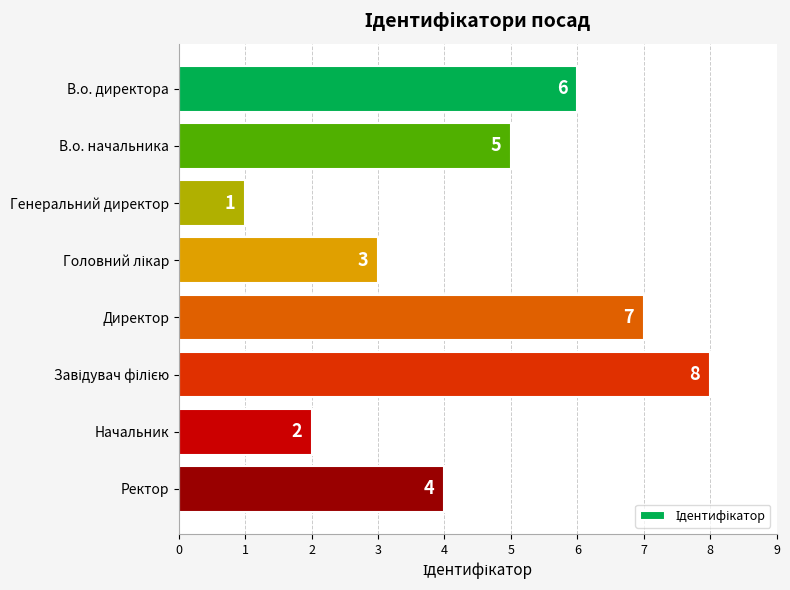

Reading bottom to top, extract all data points from this chart.

4	2	8	7	3	1	5	6